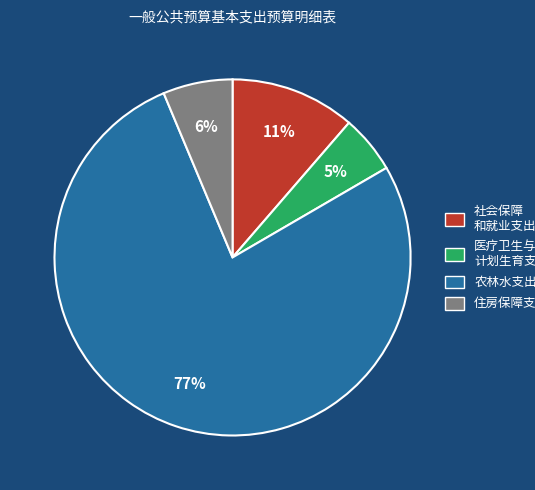

To the nearest percent, what is the average slice percentage?

25%